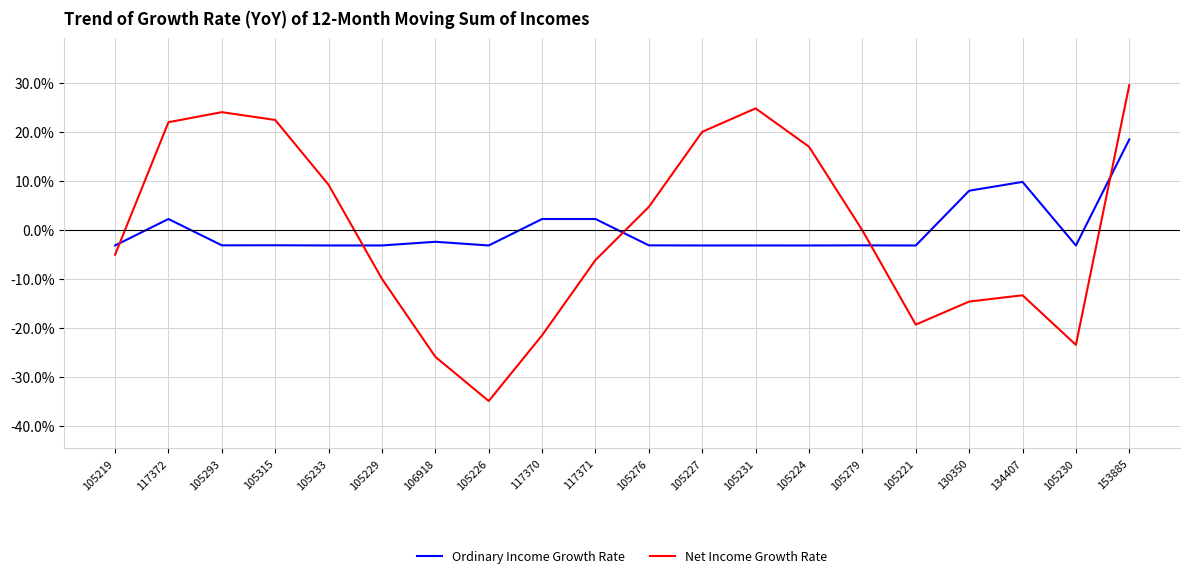

At which category does Net Income Growth Rate reach its first local valley?

105226